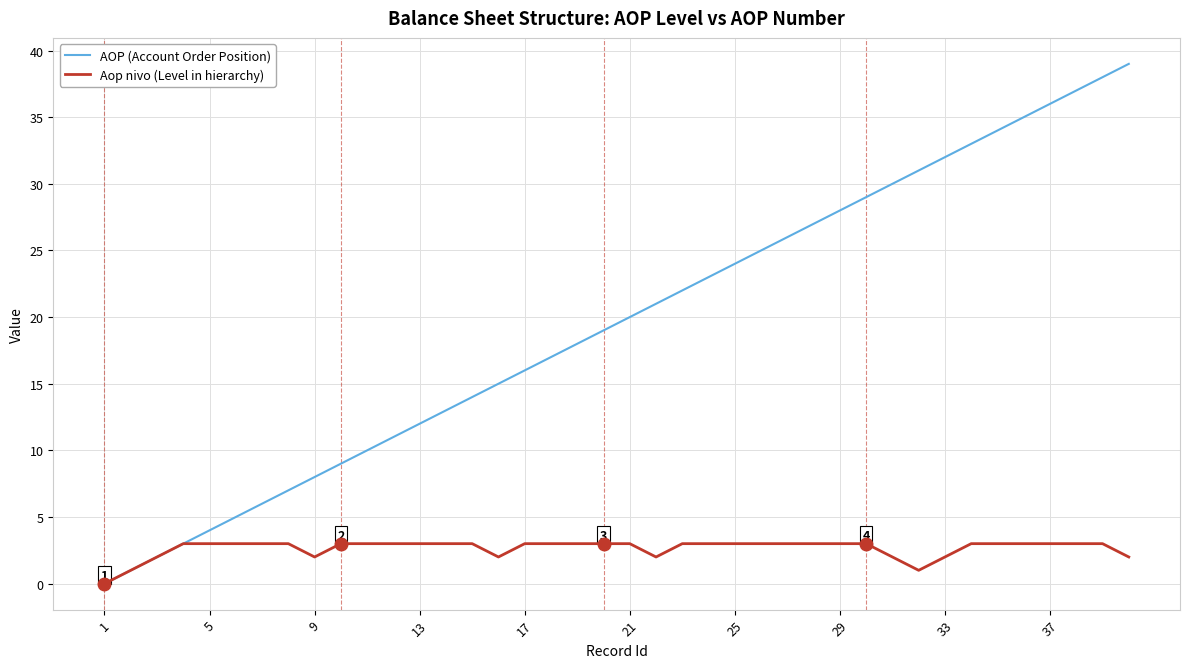

How many values in the AOP (Account Order Position) series are below 20?

20